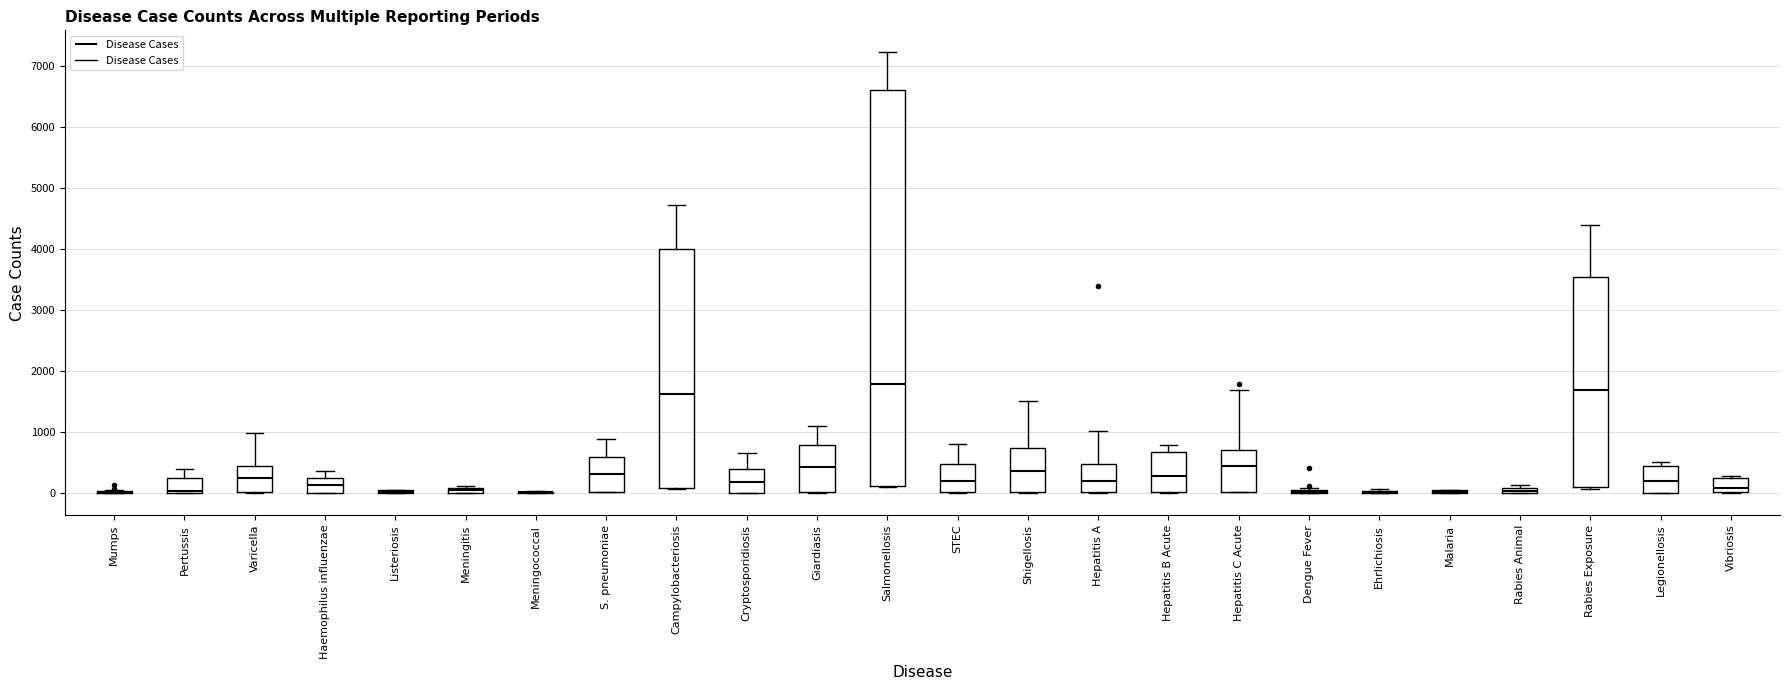

Comparing the boxes themselves (not the whiskers), which one is the tallest?

Salmonellosis